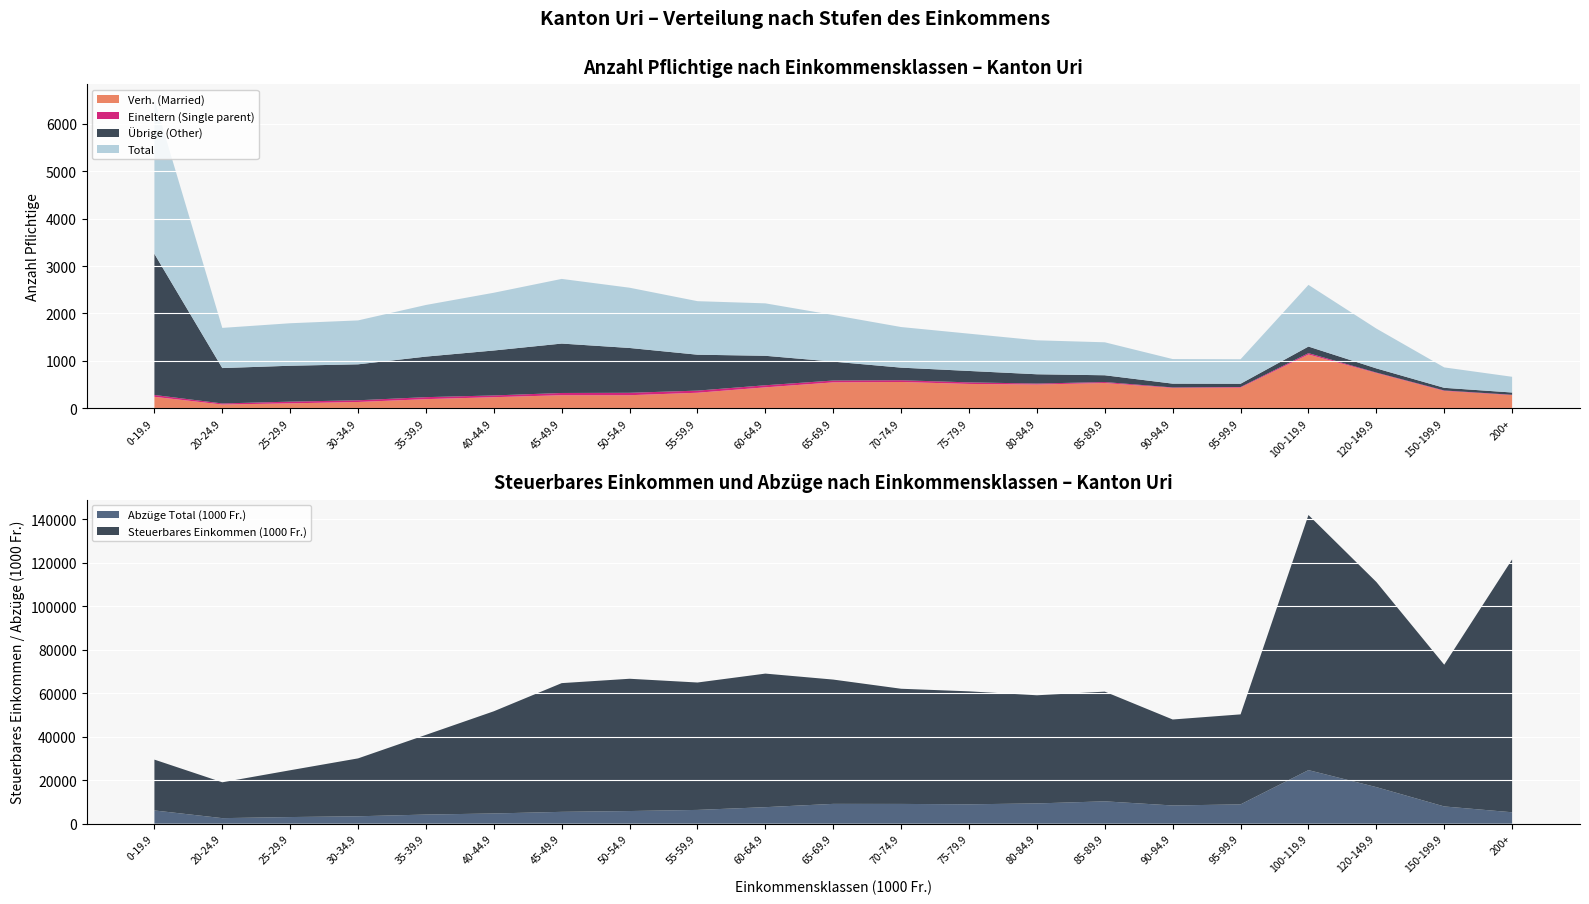

Reading right to left, extract all data points from this chart.

Verh. (Married): 276.0	365.0	743.0	1135.0	436.0	429.0	532.0	501.0	513.0	554.0	546.0	441.0	327.0	275.0	275.0	233.0	192.0	132.0	103.0	79.0	241.0
Eineltern (Single parent): 8.0	10.0	10.0	28.0	12.0	10.0	21.0	20.0	33.0	37.0	39.0	44.0	45.0	51.0	47.0	37.0	42.0	36.0	36.0	22.0	39.0
Übrige (Other): 48.0	56.0	88.0	139.0	69.0	80.0	143.0	196.0	241.0	266.0	399.0	622.0	758.0	946.0	1043.0	949.0	856.0	759.0	758.0	747.0	2978.0
Total: 332.0	431.0	841.0	1302.0	517.0	519.0	696.0	717.0	787.0	857.0	984.0	1107.0	1130.0	1272.0	1365.0	1219.0	1090.0	927.0	897.0	848.0	3258.0
Abzüge Total (1000 Fr.): 5251.4	7930.8	16825.6	24649.5	8882.6	8378.3	10284.4	9320.2	8919.9	9093.5	9114.0	7599.3	6336.6	5818.0	5446.5	4699.3	4196.1	3405.7	3047.6	2547.6	6089.6
Steuerbares Einkommen (1000 Fr.): 116364.4	65238.4	94428.8	117427.0	41424.3	39573.7	50489.3	49776.8	51991.8	53005.6	57208.5	61474.4	58637.6	60879.7	59245.8	47037.9	36682.6	26646.3	21543.6	16499.8	23395.6